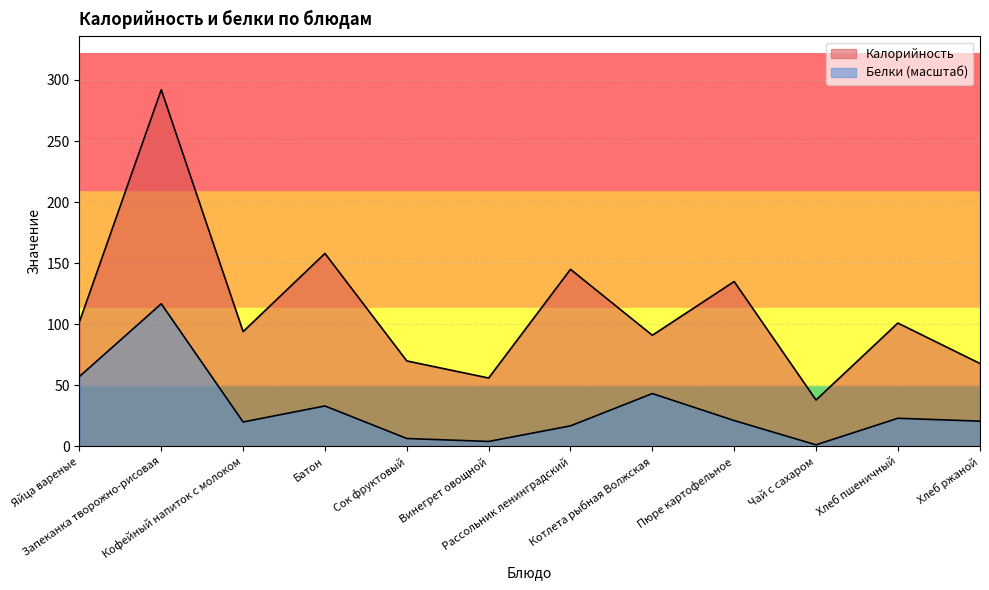

Where is Калорийность nearest to the value 165?

Батон